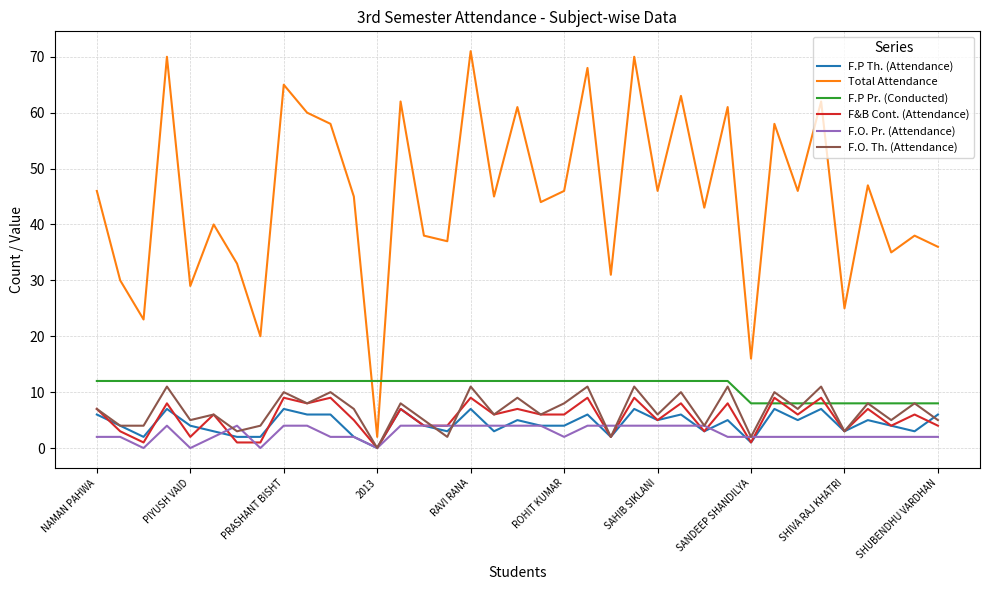

Which series has the widest spread of values?

Total Attendance